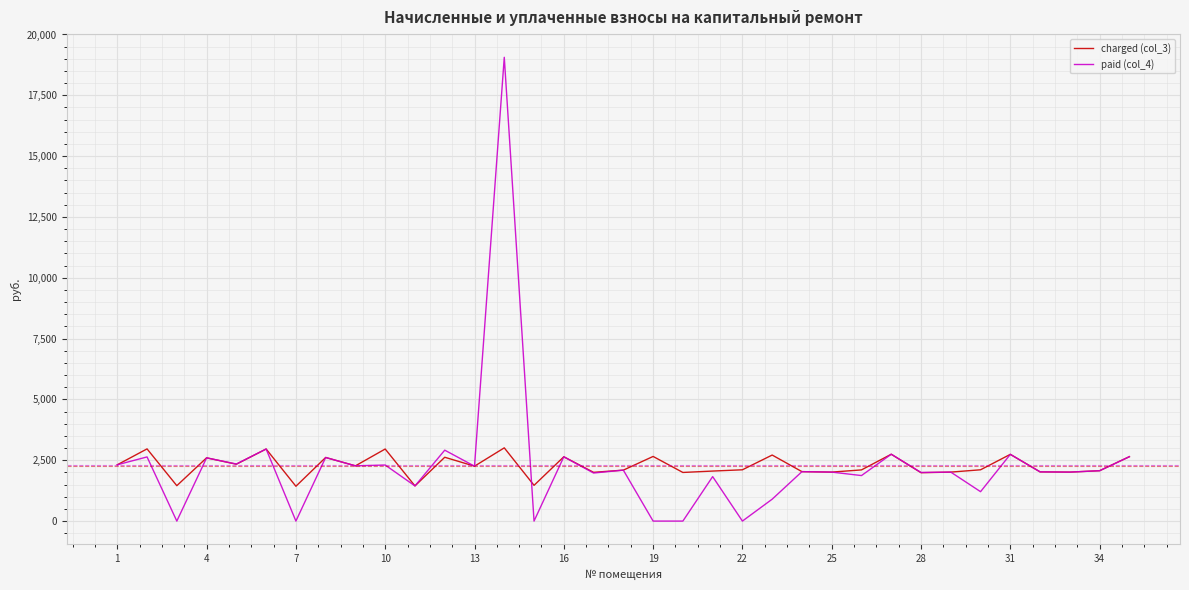

What is the highest value of the charged (col_3) series?

3009.9